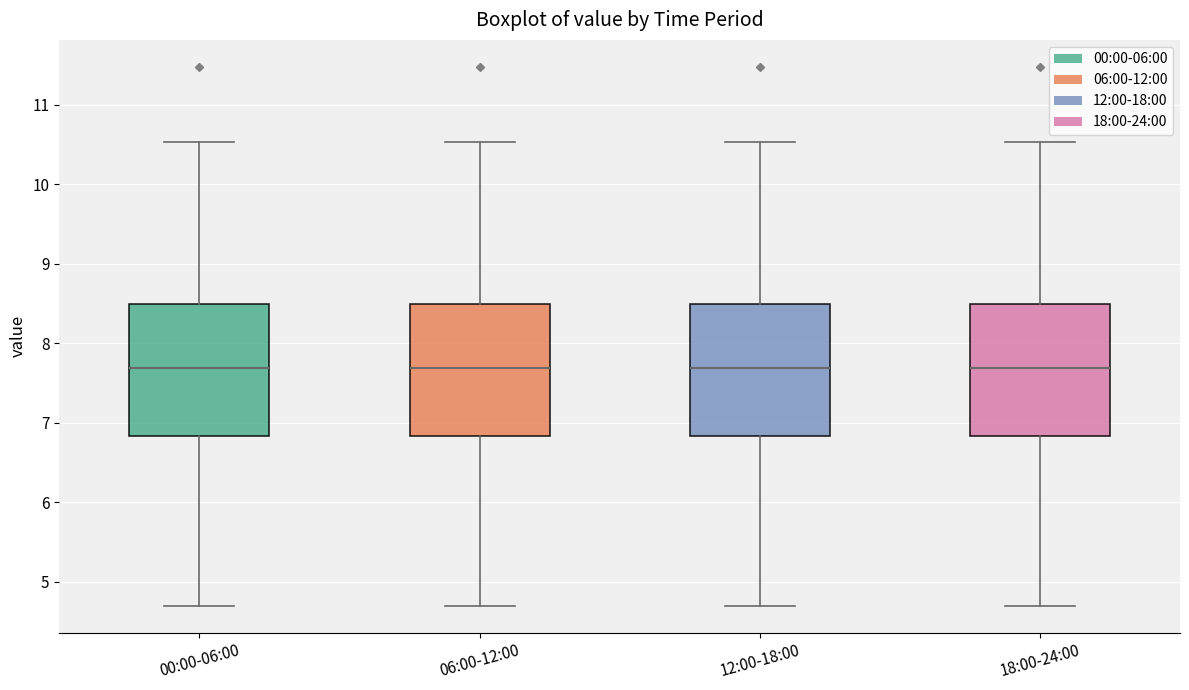

Where does the lower whisker of the box for 12:00-18:00 end on the y-axis? The values are not printed on the chart, so give them approximately, as read against the axis.

4.7